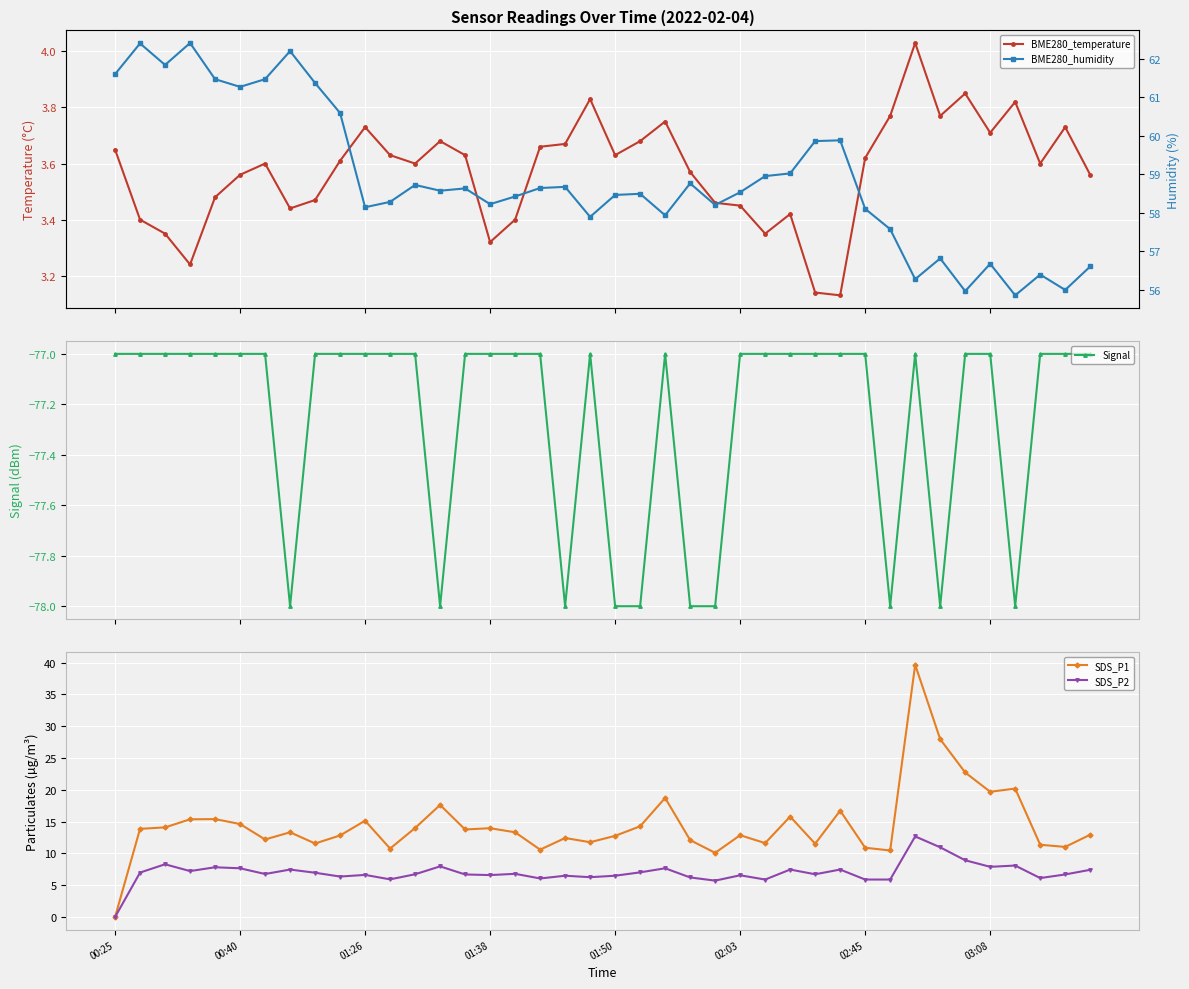

Reading left to right, list all the values displayed in this chart.

BME280_temperature: 3.6	3.4	3.4	3.2	3.5	3.6	3.6	3.4	3.5	3.6	3.7	3.6	3.6	3.7	3.6	3.3	3.4	3.7	3.7	3.8	3.6	3.7	3.8	3.6	3.5	3.5	3.4	3.4	3.1	3.1	3.6	3.8	4.0	3.8	3.9	3.7	3.8	3.6	3.7	3.6
Signal: -77.0	-77.0	-77.0	-77.0	-77.0	-77.0	-77.0	-78.0	-77.0	-77.0	-77.0	-77.0	-77.0	-78.0	-77.0	-77.0	-77.0	-77.0	-78.0	-77.0	-78.0	-78.0	-77.0	-78.0	-78.0	-77.0	-77.0	-77.0	-77.0	-77.0	-77.0	-78.0	-77.0	-78.0	-77.0	-77.0	-78.0	-77.0	-77.0	-77.0
SDS_P1: 0.0	13.9	14.1	15.4	15.4	14.6	12.2	13.3	11.6	12.8	15.2	10.8	14.0	17.6	13.8	14.0	13.3	10.6	12.4	11.8	12.8	14.3	18.7	12.1	10.1	12.9	11.6	15.8	11.5	16.7	10.9	10.5	39.7	28.0	22.7	19.7	20.2	11.4	11.0	12.9
SDS_P2: 0.0	7.0	8.3	7.2	7.8	7.7	6.8	7.5	7.0	6.4	6.6	5.9	6.7	8.0	6.7	6.6	6.8	6.1	6.5	6.3	6.5	7.0	7.7	6.2	5.7	6.6	5.9	7.5	6.7	7.5	5.9	5.9	12.7	11.0	8.9	7.9	8.1	6.1	6.7	7.4
BME280_humidity: 61.6	62.4	61.8	62.4	61.5	61.3	61.5	62.2	61.4	60.6	58.1	58.3	58.7	58.6	58.6	58.2	58.4	58.6	58.7	57.9	58.5	58.5	57.9	58.8	58.2	58.5	59.0	59.0	59.9	59.9	58.1	57.6	56.3	56.8	56.0	56.7	55.9	56.4	56.0	56.6